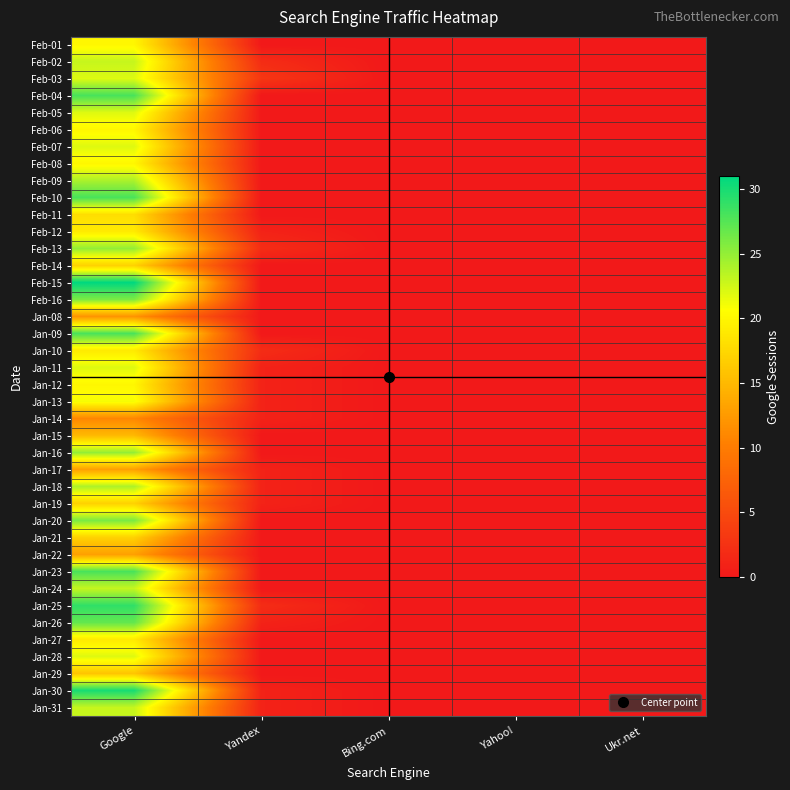

At which category is the sum across all series the highest?

Google